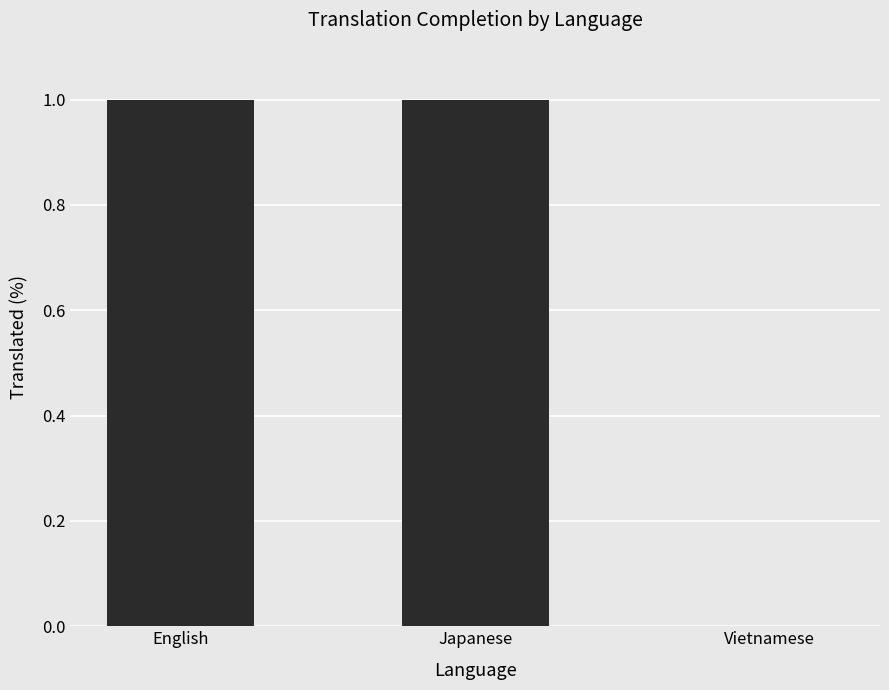

Reading right to left, what are all the values shown in this chart?

0	100	100